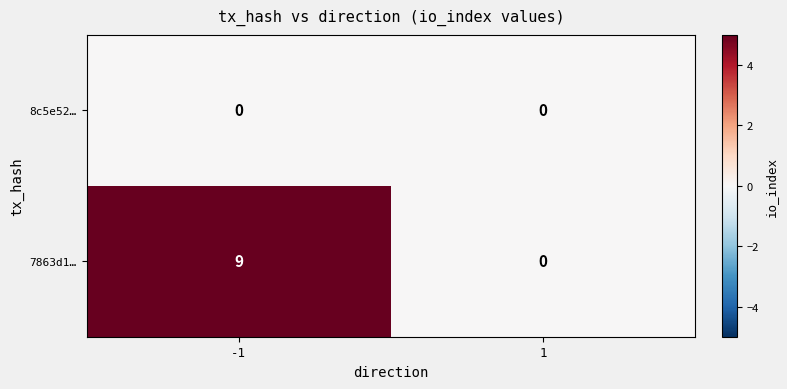

List the series in order of their peak value, highest first.

7863d1…, 8c5e52…